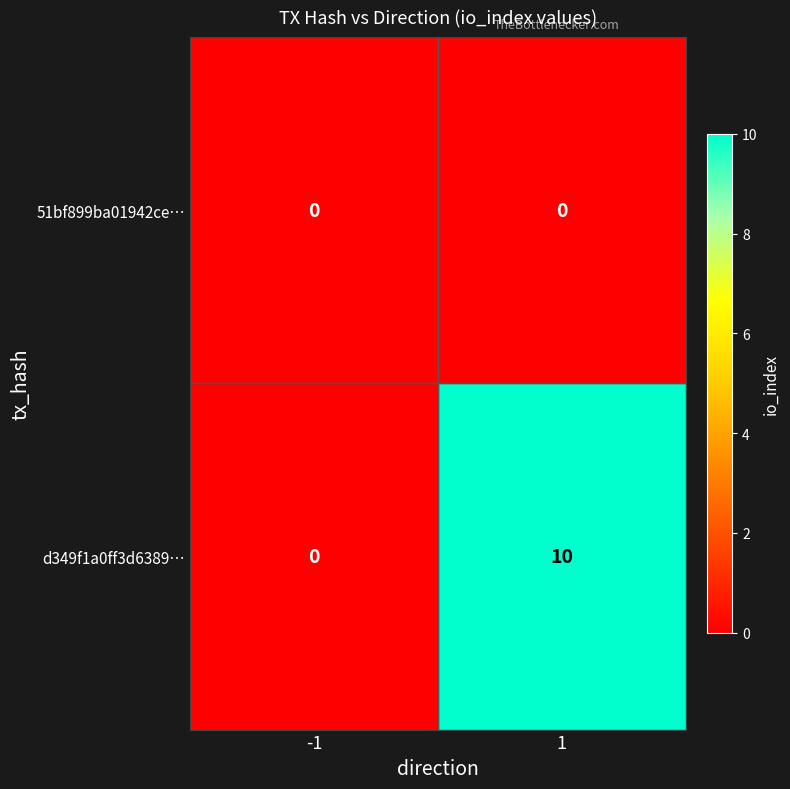

What is the total value across all series at 1?

10